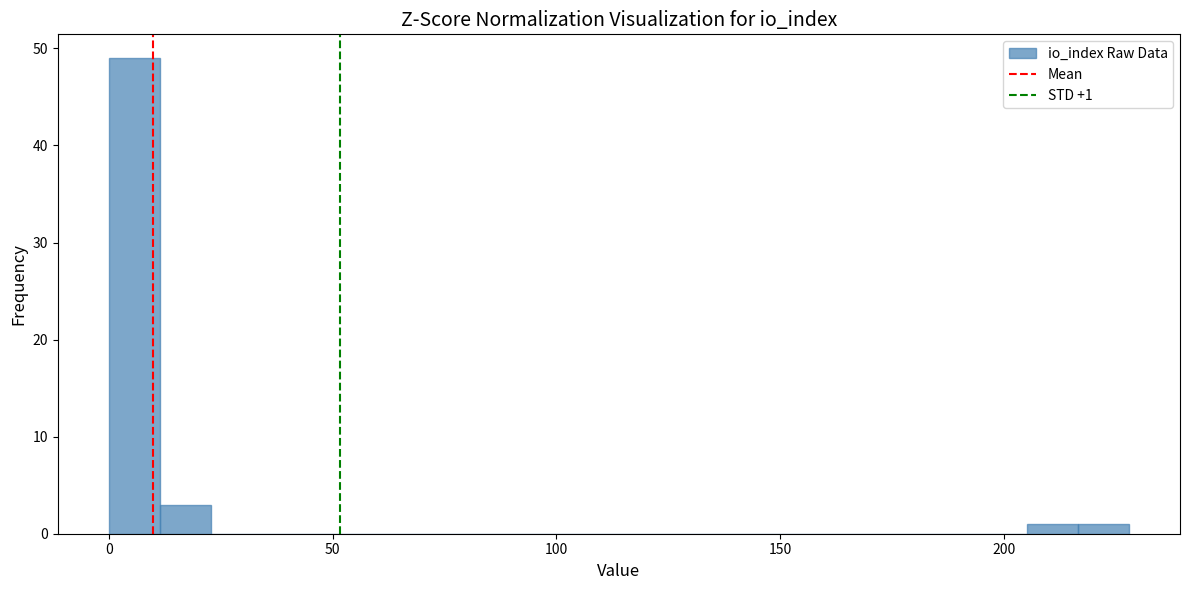

Around what value on the x-axis is the tallest bar? Give the approximate position of its centre, as read against the axis.

5